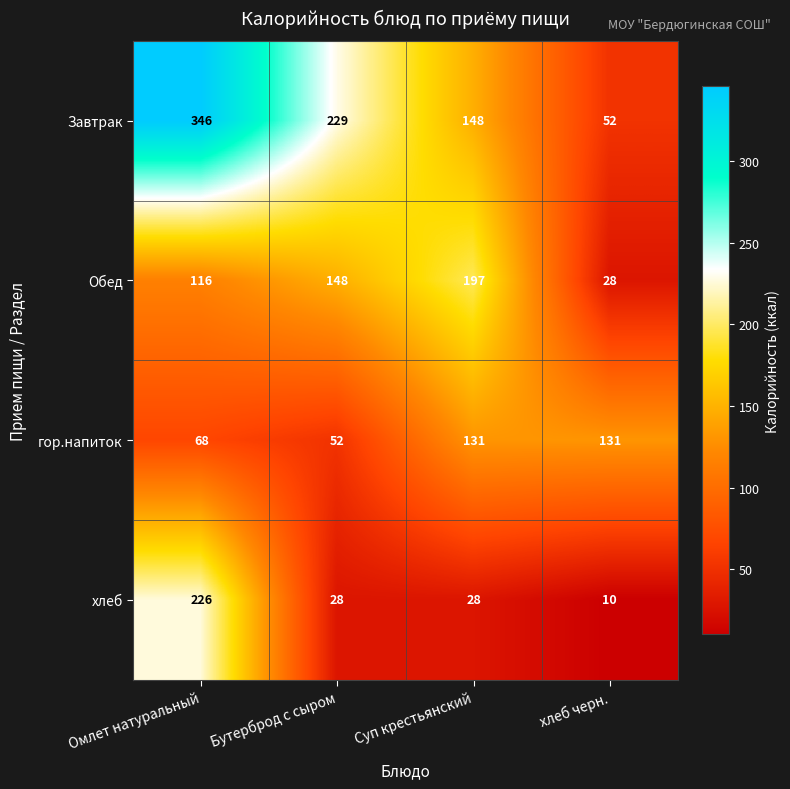

Between Суп крестьянский and хлеб черн., which series saw the biggest shift?

Обед